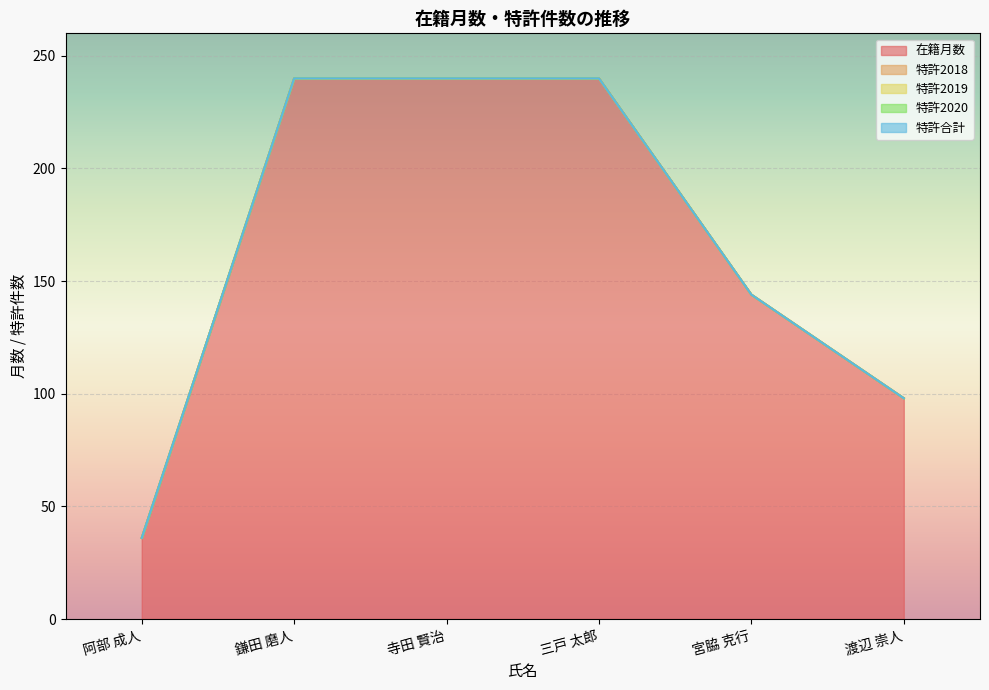

At how many categories does at least one series exceed 223?

3